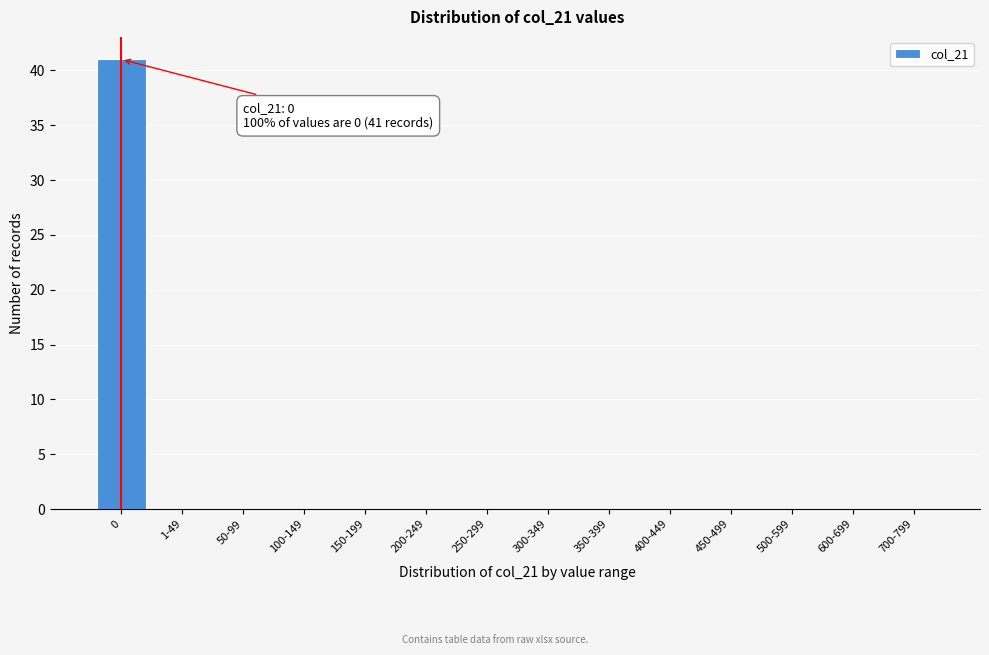

Reading left to right, list all the values displayed in this chart.

0=41	1-49=0	50-99=0	100-149=0	150-199=0	200-249=0	250-299=0	300-349=0	350-399=0	400-449=0	450-499=0	500-599=0	600-699=0	700-799=0